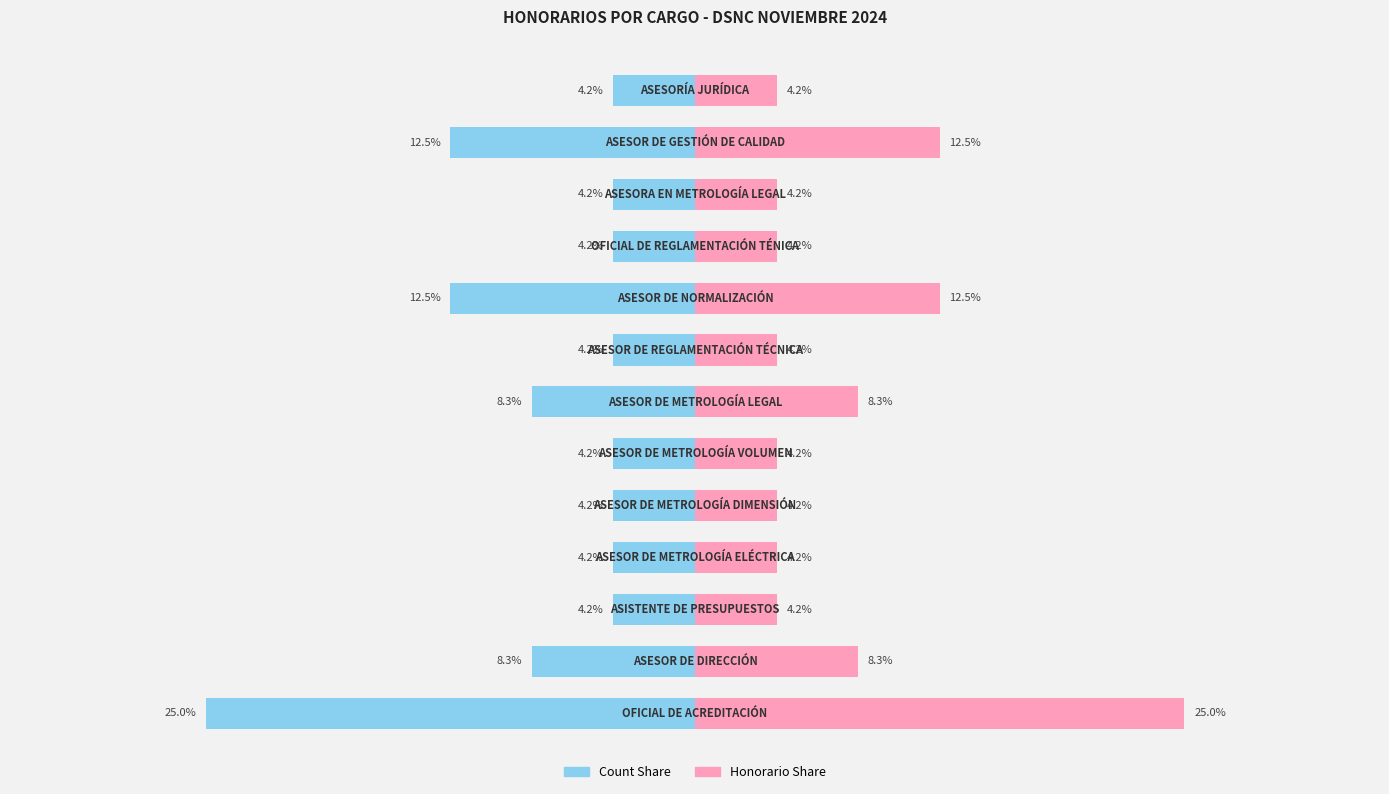

Reading right to left, what are all the values shown in this chart?

Count Share: -4.2	-12.5	-4.2	-4.2	-12.5	-4.2	-8.3	-4.2	-4.2	-4.2	-4.2	-8.3	-25.0
Honorario Share: 4.2	12.5	4.2	4.2	12.5	4.2	8.3	4.2	4.2	4.2	4.2	8.3	25.0